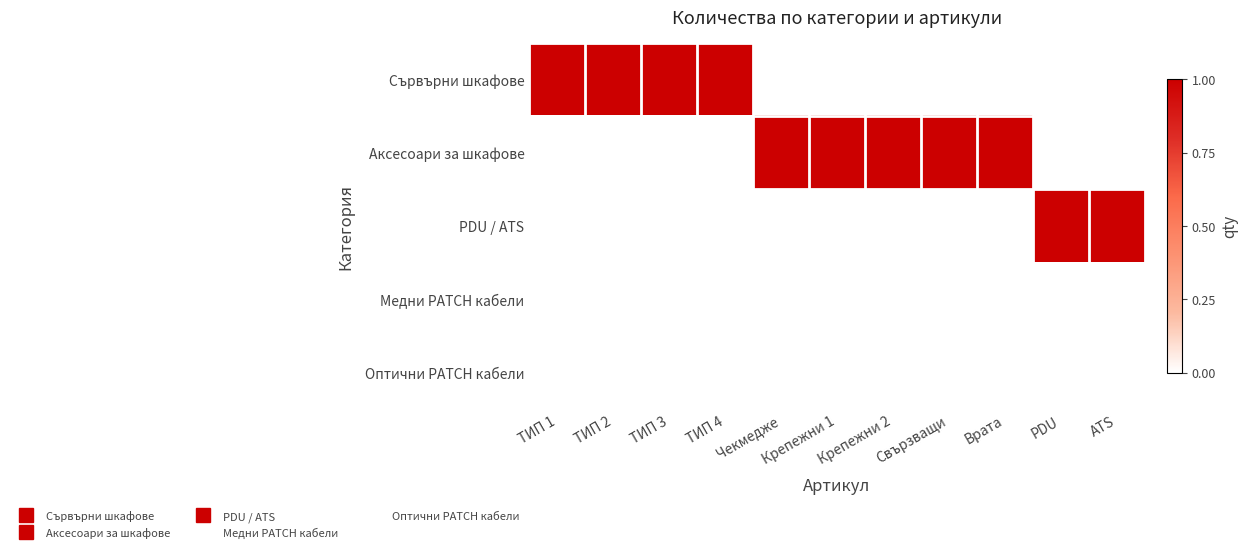

What is the total value across all series at ТИП 3?

1